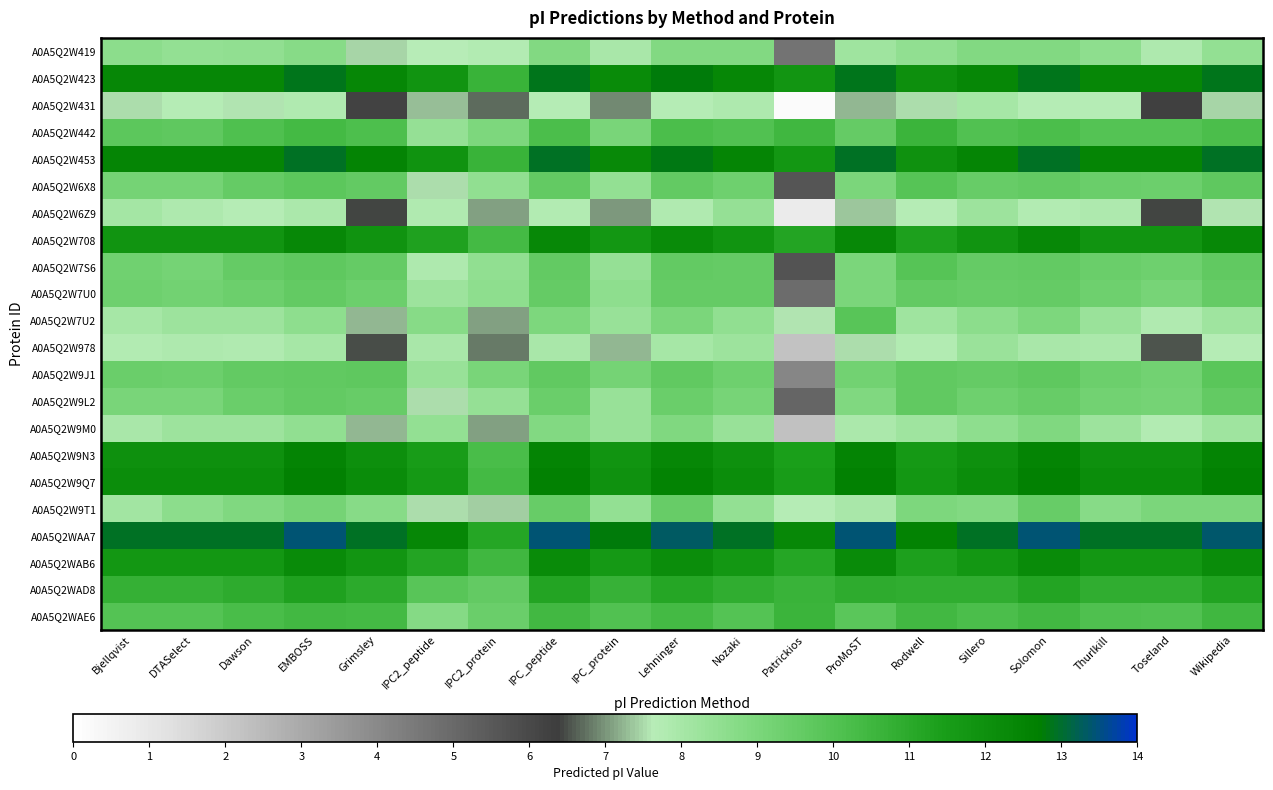

Reading left to right, list all the values displayed in this chart.

A0A5Q2W419: Bjellqvist=8.6	DTASelect=8.5	Dawson=8.5	EMBOSS=8.7	Grimsley=7.5	IPC2_peptide=7.6	IPC2_protein=7.7	IPC_peptide=8.8	IPC_protein=8.0	Lehninger=8.8	Nozaki=8.9	Patrickios=4.7	ProMoST=8.2	Rodwell=8.5	Sillero=8.8	Solomon=8.8	Thurlkill=8.5	Toseland=7.8	Wikipedia=8.4
A0A5Q2W423: Bjellqvist=12.4	DTASelect=12.4	Dawson=12.4	EMBOSS=12.9	Grimsley=12.4	IPC2_peptide=11.9	IPC2_protein=10.6	IPC_peptide=12.9	IPC_protein=12.2	Lehninger=12.8	Nozaki=12.4	Patrickios=11.8	ProMoST=12.9	Rodwell=12.1	Sillero=12.4	Solomon=12.9	Thurlkill=12.4	Toseland=12.4	Wikipedia=12.9
A0A5Q2W431: Bjellqvist=7.5	DTASelect=7.7	Dawson=7.6	EMBOSS=7.8	Grimsley=6.2	IPC2_peptide=7.3	IPC2_protein=6.7	IPC_peptide=7.7	IPC_protein=6.9	Lehninger=7.7	Nozaki=7.9	Patrickios=0.2	ProMoST=7.2	Rodwell=7.5	Sillero=8.0	Solomon=7.7	Thurlkill=7.7	Toseland=6.3	Wikipedia=7.5
A0A5Q2W442: Bjellqvist=9.7	DTASelect=9.7	Dawson=10.1	EMBOSS=10.4	Grimsley=10.1	IPC2_peptide=8.4	IPC2_protein=9.0	IPC_peptide=10.2	IPC_protein=9.1	Lehninger=10.2	Nozaki=10.0	Patrickios=10.5	ProMoST=9.5	Rodwell=10.6	Sillero=10.0	Solomon=10.2	Thurlkill=10.0	Toseland=10.0	Wikipedia=10.2
A0A5Q2W453: Bjellqvist=12.4	DTASelect=12.4	Dawson=12.4	EMBOSS=12.9	Grimsley=12.5	IPC2_peptide=11.9	IPC2_protein=10.7	IPC_peptide=12.9	IPC_protein=12.3	Lehninger=12.8	Nozaki=12.4	Patrickios=11.7	ProMoST=12.9	Rodwell=12.0	Sillero=12.4	Solomon=12.9	Thurlkill=12.4	Toseland=12.4	Wikipedia=12.9
A0A5Q2W6X8: Bjellqvist=9.2	DTASelect=9.2	Dawson=9.6	EMBOSS=9.8	Grimsley=9.6	IPC2_peptide=7.5	IPC2_protein=8.5	IPC_peptide=9.6	IPC_protein=8.4	Lehninger=9.6	Nozaki=9.3	Patrickios=5.6	ProMoST=9.0	Rodwell=9.9	Sillero=9.5	Solomon=9.6	Thurlkill=9.4	Toseland=9.4	Wikipedia=9.7
A0A5Q2W6Z9: Bjellqvist=8.1	DTASelect=7.8	Dawson=7.7	EMBOSS=7.9	Grimsley=6.4	IPC2_peptide=7.8	IPC2_protein=7.1	IPC_peptide=7.7	IPC_protein=7.0	Lehninger=7.8	Nozaki=8.4	Patrickios=0.8	ProMoST=7.4	Rodwell=7.7	Sillero=8.2	Solomon=7.7	Thurlkill=7.9	Toseland=6.4	Wikipedia=7.6
A0A5Q2W708: Bjellqvist=11.8	DTASelect=11.8	Dawson=11.8	EMBOSS=12.3	Grimsley=11.9	IPC2_peptide=11.3	IPC2_protein=10.4	IPC_peptide=12.3	IPC_protein=11.7	Lehninger=12.2	Nozaki=11.8	Patrickios=11.2	ProMoST=12.3	Rodwell=11.3	Sillero=11.8	Solomon=12.3	Thurlkill=11.8	Toseland=11.8	Wikipedia=12.3
A0A5Q2W7S6: Bjellqvist=9.3	DTASelect=9.2	Dawson=9.5	EMBOSS=9.7	Grimsley=9.5	IPC2_peptide=7.8	IPC2_protein=8.5	IPC_peptide=9.6	IPC_protein=8.4	Lehninger=9.6	Nozaki=9.5	Patrickios=5.7	ProMoST=9.0	Rodwell=9.9	Sillero=9.5	Solomon=9.6	Thurlkill=9.4	Toseland=9.3	Wikipedia=9.6
A0A5Q2W7U0: Bjellqvist=9.3	DTASelect=9.2	Dawson=9.4	EMBOSS=9.6	Grimsley=9.4	IPC2_peptide=8.2	IPC2_protein=8.6	IPC_peptide=9.5	IPC_protein=8.6	Lehninger=9.5	Nozaki=9.5	Patrickios=4.9	ProMoST=9.0	Rodwell=9.6	Sillero=9.5	Solomon=9.5	Thurlkill=9.3	Toseland=9.1	Wikipedia=9.5
A0A5Q2W7U2: Bjellqvist=8.0	DTASelect=8.2	Dawson=8.2	EMBOSS=8.6	Grimsley=7.2	IPC2_peptide=8.7	IPC2_protein=7.1	IPC_peptide=8.9	IPC_protein=8.3	Lehninger=9.0	Nozaki=8.5	Patrickios=7.6	ProMoST=9.9	Rodwell=8.2	Sillero=8.6	Solomon=8.9	Thurlkill=8.3	Toseland=7.8	Wikipedia=8.2
A0A5Q2W978: Bjellqvist=7.7	DTASelect=7.9	Dawson=7.8	EMBOSS=8.0	Grimsley=6.5	IPC2_peptide=8.0	IPC2_protein=6.8	IPC_peptide=8.0	IPC_protein=7.2	Lehninger=8.0	Nozaki=8.2	Patrickios=2.2	ProMoST=7.5	Rodwell=7.8	Sillero=8.3	Solomon=8.0	Thurlkill=7.9	Toseland=6.6	Wikipedia=7.7
A0A5Q2W9J1: Bjellqvist=9.4	DTASelect=9.4	Dawson=9.6	EMBOSS=9.7	Grimsley=9.7	IPC2_peptide=8.3	IPC2_protein=9.1	IPC_peptide=9.7	IPC_protein=9.2	Lehninger=9.6	Nozaki=9.3	Patrickios=4.1	ProMoST=9.2	Rodwell=9.6	Sillero=9.5	Solomon=9.7	Thurlkill=9.4	Toseland=9.2	Wikipedia=9.8
A0A5Q2W9L2: Bjellqvist=9.1	DTASelect=9.1	Dawson=9.4	EMBOSS=9.6	Grimsley=9.5	IPC2_peptide=7.5	IPC2_protein=8.4	IPC_peptide=9.5	IPC_protein=8.4	Lehninger=9.4	Nozaki=9.1	Patrickios=5.1	ProMoST=8.9	Rodwell=9.7	Sillero=9.3	Solomon=9.5	Thurlkill=9.2	Toseland=9.2	Wikipedia=9.6
A0A5Q2W9M0: Bjellqvist=8.0	DTASelect=8.2	Dawson=8.2	EMBOSS=8.5	Grimsley=7.2	IPC2_peptide=8.4	IPC2_protein=7.1	IPC_peptide=8.8	IPC_protein=8.3	Lehninger=8.9	Nozaki=8.4	Patrickios=2.3	ProMoST=7.9	Rodwell=8.2	Sillero=8.6	Solomon=8.9	Thurlkill=8.2	Toseland=7.8	Wikipedia=8.2
A0A5Q2W9N3: Bjellqvist=12.0	DTASelect=12.0	Dawson=12.0	EMBOSS=12.5	Grimsley=12.0	IPC2_peptide=11.5	IPC2_protein=10.2	IPC_peptide=12.5	IPC_protein=11.8	Lehninger=12.4	Nozaki=12.0	Patrickios=11.4	ProMoST=12.5	Rodwell=11.6	Sillero=12.0	Solomon=12.5	Thurlkill=12.0	Toseland=12.0	Wikipedia=12.5
A0A5Q2W9Q7: Bjellqvist=12.1	DTASelect=12.1	Dawson=12.1	EMBOSS=12.6	Grimsley=12.2	IPC2_peptide=11.6	IPC2_protein=10.4	IPC_peptide=12.6	IPC_protein=12.0	Lehninger=12.5	Nozaki=12.1	Patrickios=11.5	ProMoST=12.6	Rodwell=11.7	Sillero=12.1	Solomon=12.6	Thurlkill=12.1	Toseland=12.1	Wikipedia=12.6
A0A5Q2W9T1: Bjellqvist=8.1	DTASelect=8.6	Dawson=8.9	EMBOSS=9.2	Grimsley=8.7	IPC2_peptide=7.5	IPC2_protein=7.4	IPC_peptide=9.5	IPC_protein=8.4	Lehninger=9.5	Nozaki=8.4	Patrickios=7.7	ProMoST=8.0	Rodwell=9.0	Sillero=8.9	Solomon=9.5	Thurlkill=8.7	Toseland=9.0	Wikipedia=9.0
A0A5Q2WAA7: Bjellqvist=12.9	DTASelect=12.9	Dawson=12.9	EMBOSS=13.4	Grimsley=13.0	IPC2_peptide=12.4	IPC2_protein=11.2	IPC_peptide=13.4	IPC_protein=12.7	Lehninger=13.3	Nozaki=12.9	Patrickios=12.3	ProMoST=13.4	Rodwell=12.6	Sillero=12.9	Solomon=13.4	Thurlkill=12.9	Toseland=12.9	Wikipedia=13.4
A0A5Q2WAB6: Bjellqvist=11.7	DTASelect=11.7	Dawson=11.7	EMBOSS=12.2	Grimsley=11.8	IPC2_peptide=11.2	IPC2_protein=10.5	IPC_peptide=12.2	IPC_protein=11.6	Lehninger=12.1	Nozaki=11.7	Patrickios=11.1	ProMoST=12.2	Rodwell=11.3	Sillero=11.7	Solomon=12.2	Thurlkill=11.7	Toseland=11.7	Wikipedia=12.2
A0A5Q2WAD8: Bjellqvist=10.7	DTASelect=10.7	Dawson=10.9	EMBOSS=11.3	Grimsley=11.0	IPC2_peptide=9.9	IPC2_protein=9.6	IPC_peptide=11.2	IPC_protein=10.7	Lehninger=11.1	Nozaki=10.8	Patrickios=10.6	ProMoST=10.9	Rodwell=10.9	Sillero=10.9	Solomon=11.2	Thurlkill=10.9	Toseland=10.9	Wikipedia=11.2
A0A5Q2WAE6: Bjellqvist=10.0	DTASelect=10.0	Dawson=10.3	EMBOSS=10.4	Grimsley=10.3	IPC2_peptide=8.8	IPC2_protein=9.4	IPC_peptide=10.4	IPC_protein=10.1	Lehninger=10.4	Nozaki=10.0	Patrickios=10.6	ProMoST=9.8	Rodwell=10.4	Sillero=10.2	Solomon=10.4	Thurlkill=10.1	Toseland=10.0	Wikipedia=10.5